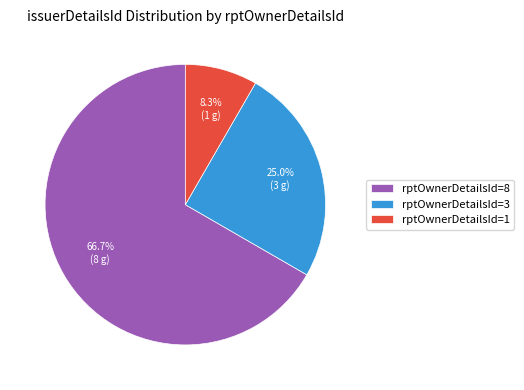

What is the total percentage of rptOwnerDetailsId=3 and rptOwnerDetailsId=8?

91.7%